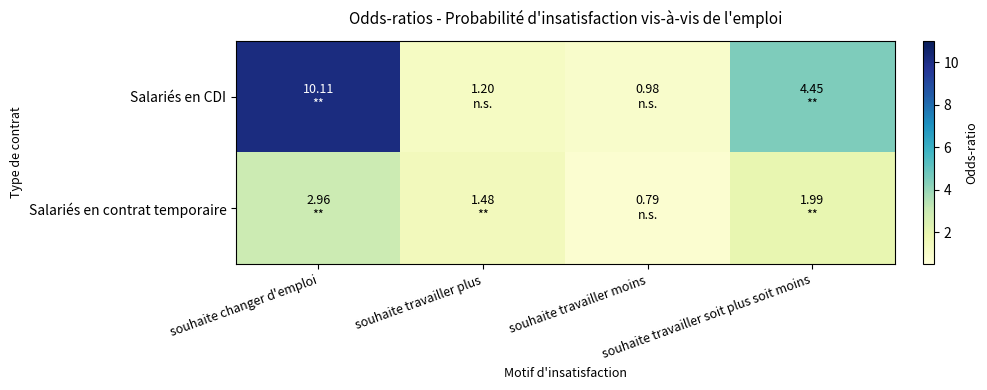

At which category is the sum across all series the highest?

souhaite changer d'emploi